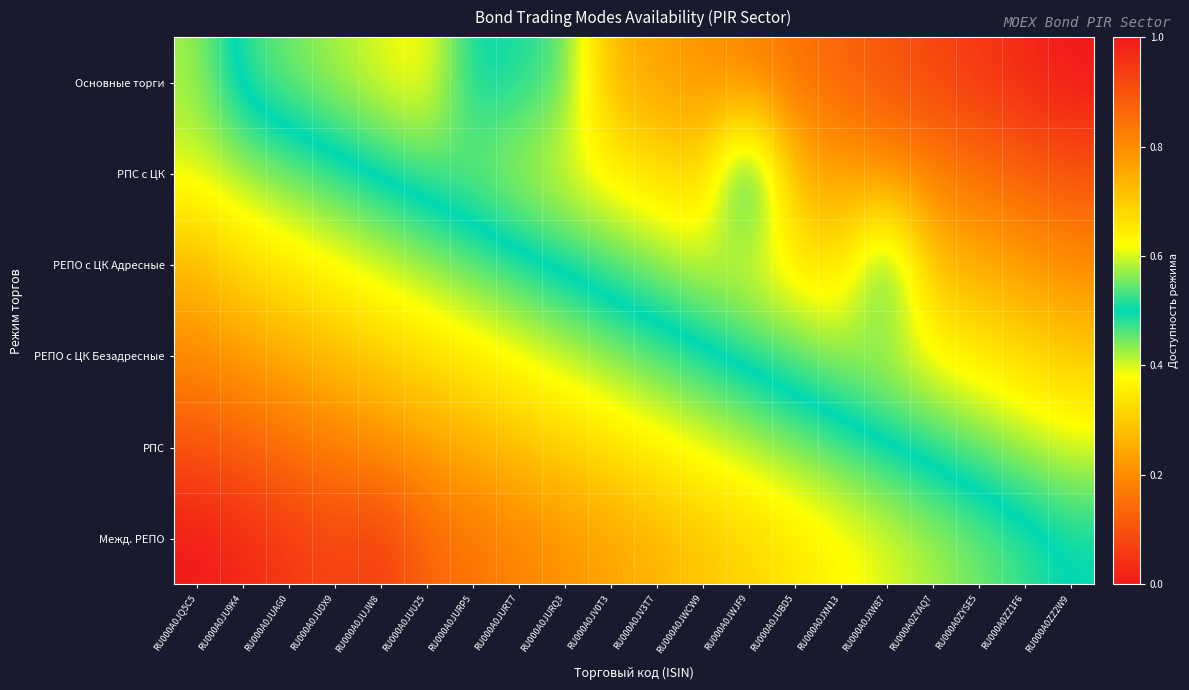

At which category does the chart reach its minimum across all series?

RU000A0JQ5C5